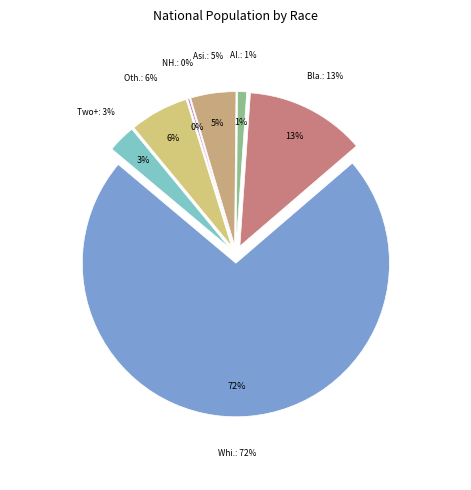

To the nearest percent, what is the average slice percentage?

14%